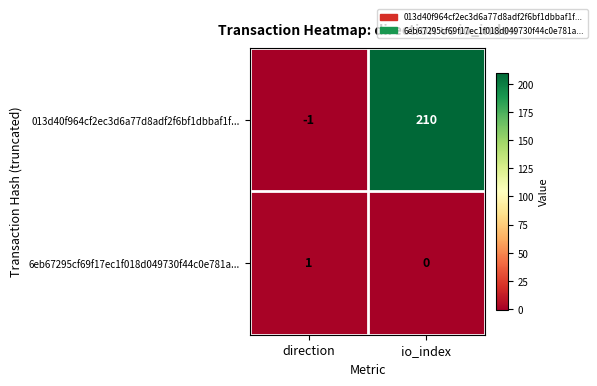

Which series changed the most between direction and io_index?

013d40f964cf2ec3d6a77d8adf2f6bf1dbbaf1f...